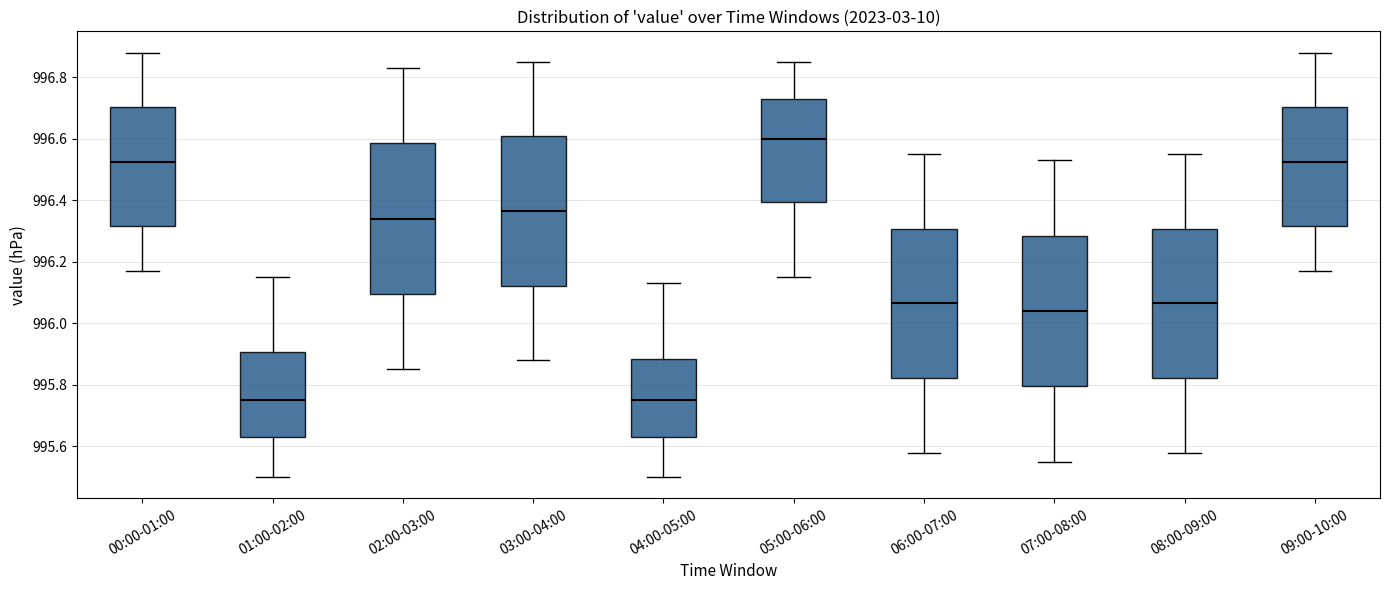

Where is the upper edge of the box for 04:00-05:00 on the y-axis? The values are not printed on the chart, so give them approximately, as read against the axis.

995.88